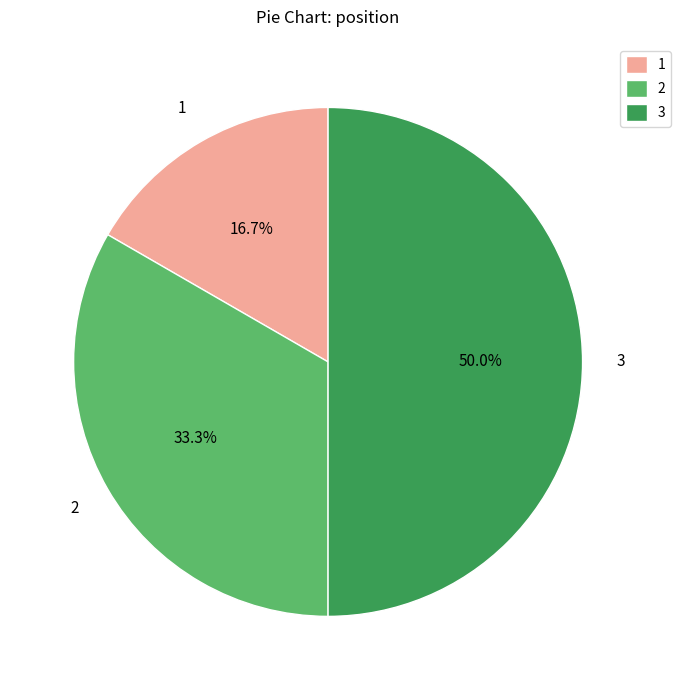

Rank the categories by value from lowest to highest.

1, 2, 3